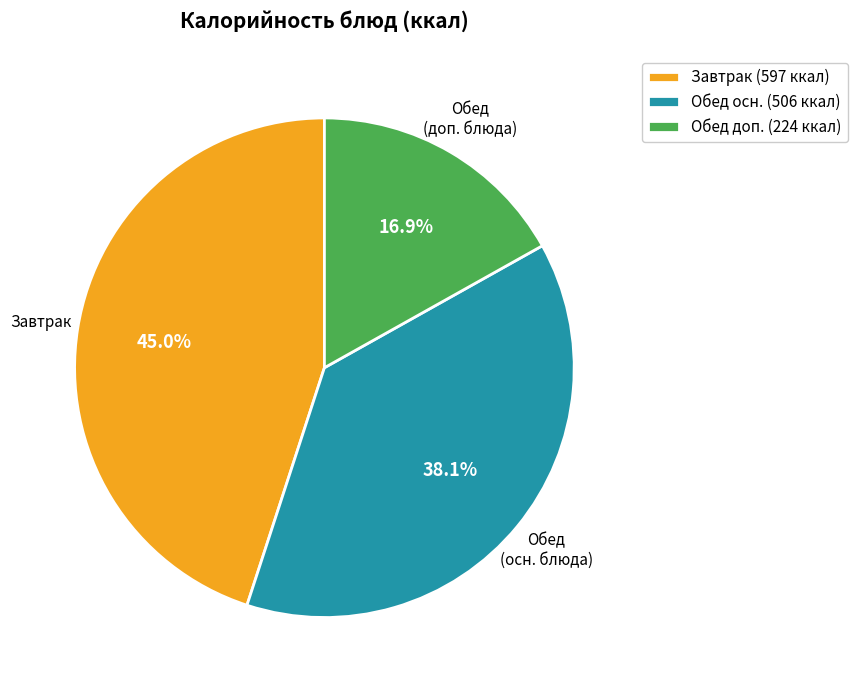

How many segments does this pie chart have?

3